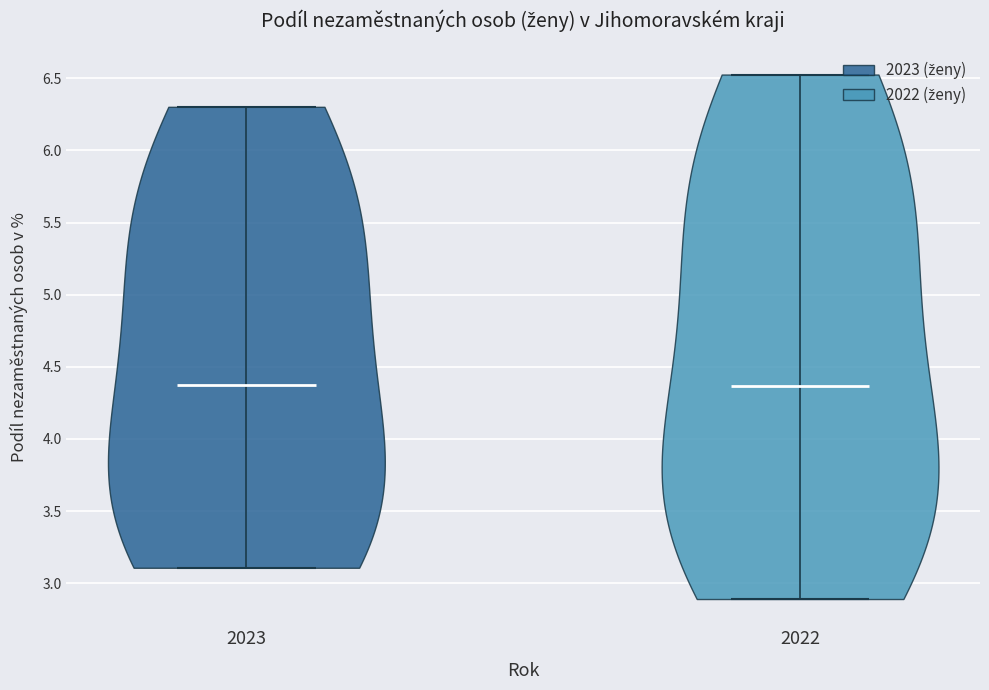

Where does the median line of the violin at x = 2023 sit on the y-axis? The values are not printed on the chart, so give them approximately, as read against the axis.

4.40